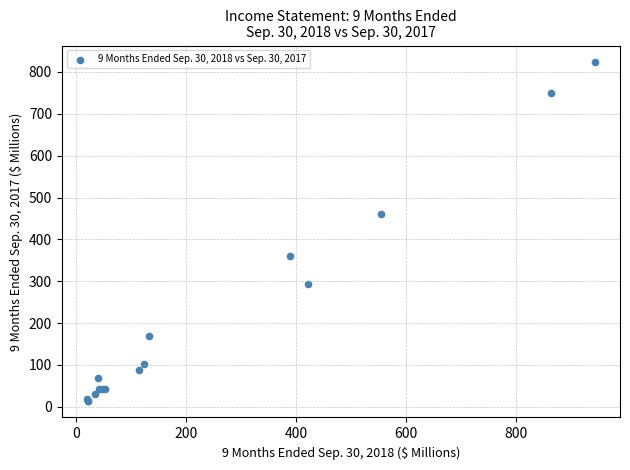

What Y value in the scatter plot is closest to 418?

461.4